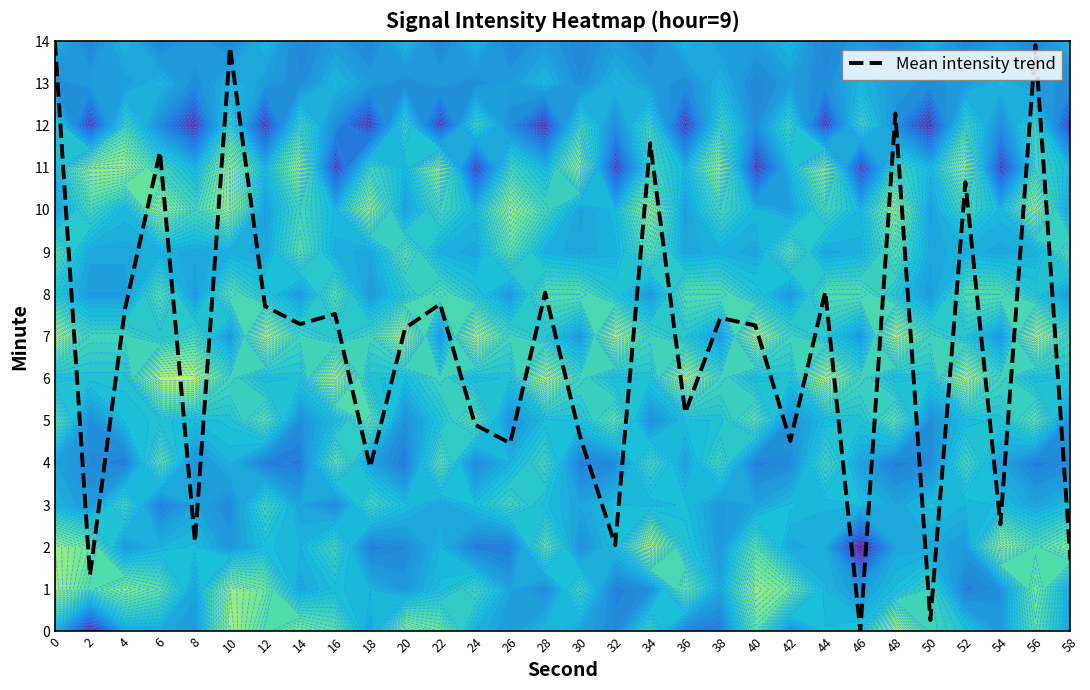

What is the sum of all values?

201.2